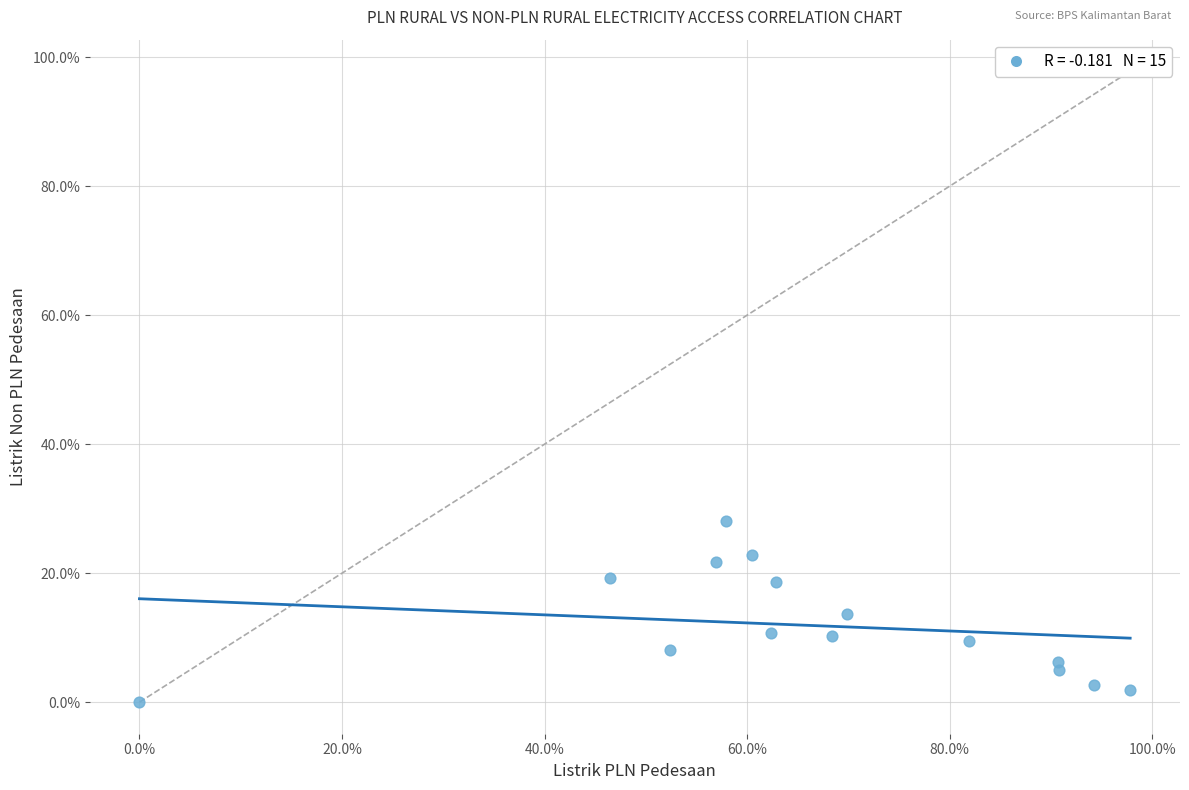

What is the range of Y values (max minus min)?

28.1